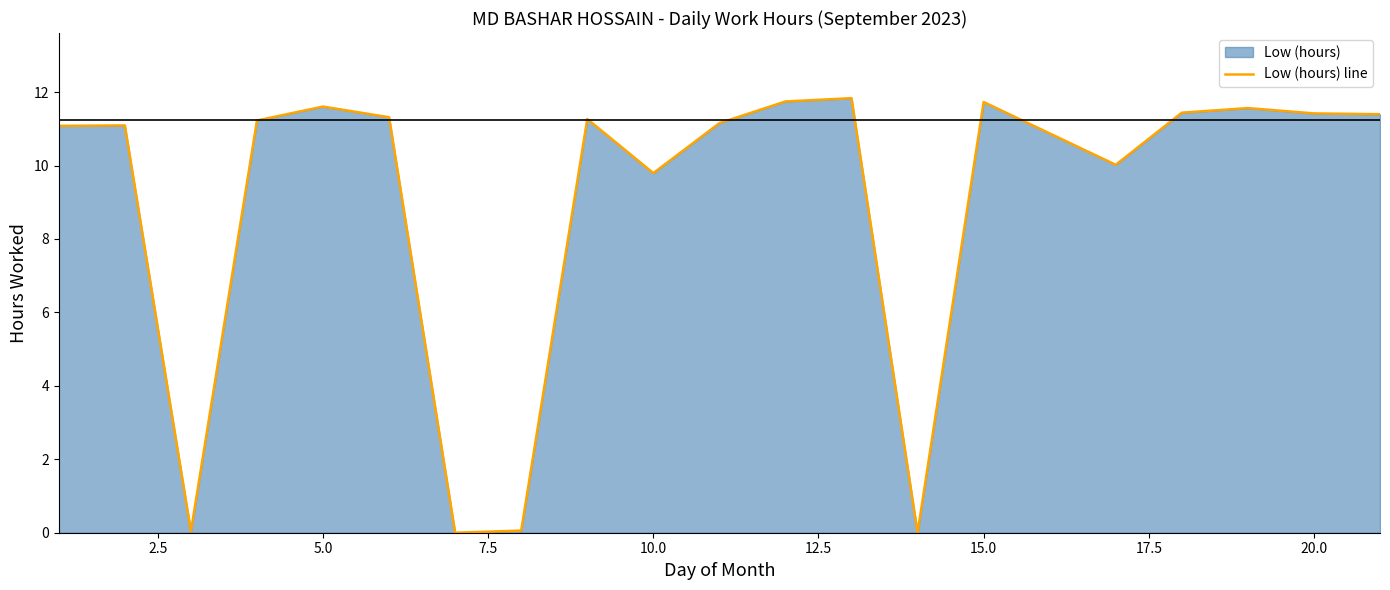

Reading left to right, transcribe all the data shown in this chart.

11.1	11.1	0.0	11.2	11.6	11.3	0.0	0.1	11.3	9.8	11.2	11.7	11.8	0.0	11.7	10.0	11.4	11.6	11.4	11.4